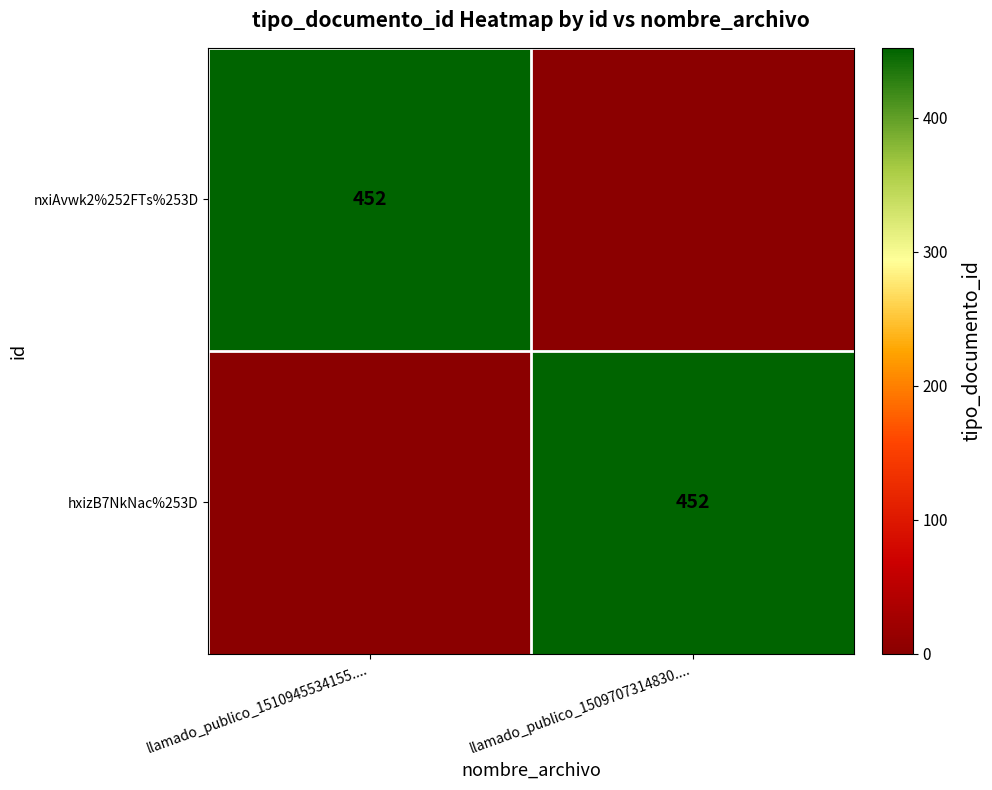

The hxizB7NkNac%253D series shows 660 at llamado_publico_1509707314830..... True or false?

False